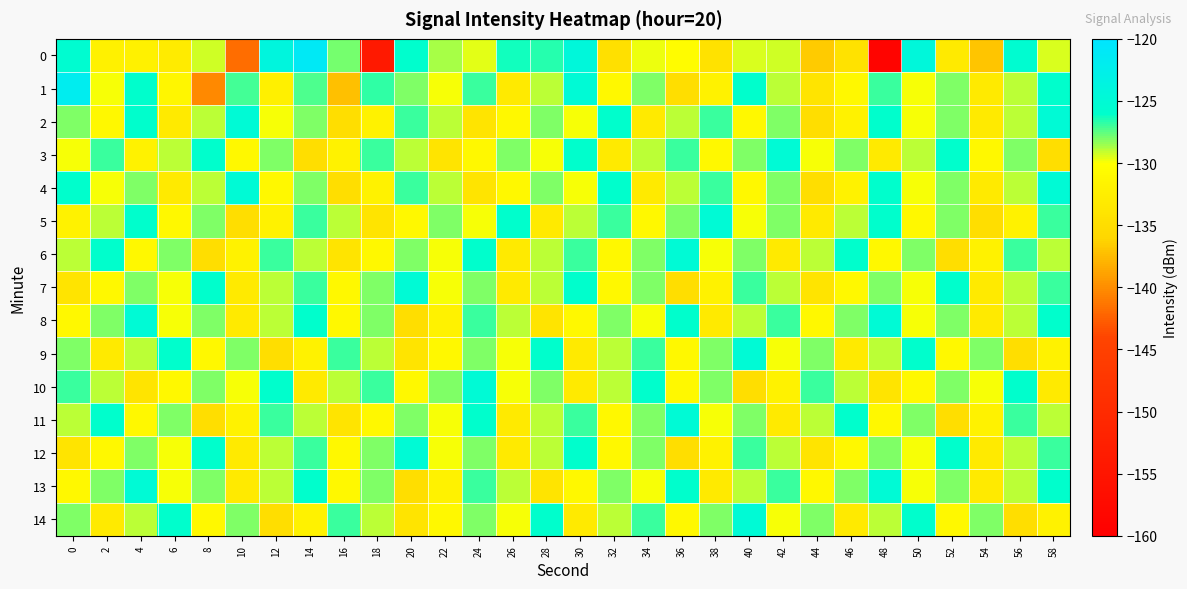

Count the number of data series in this chart.

15